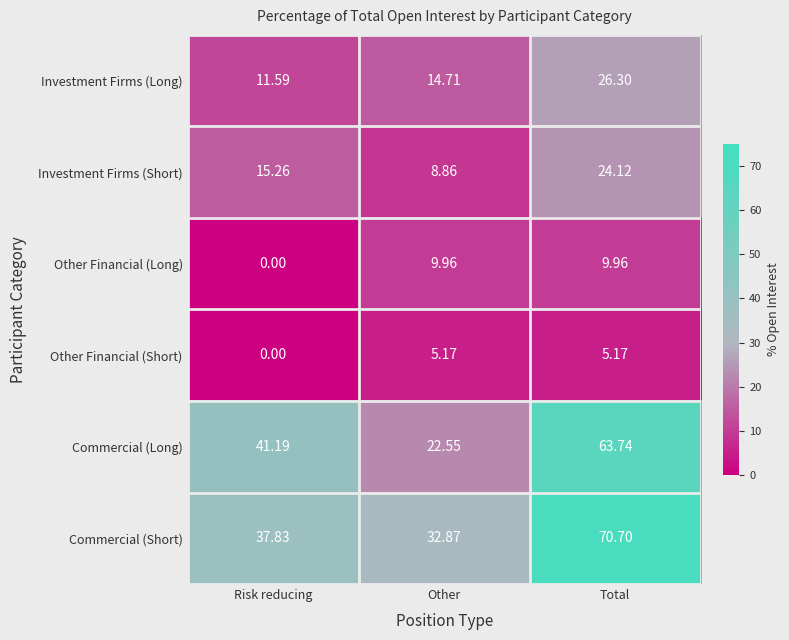

Rank the series by their maximum value, from lowest to highest.

Other Financial (Short), Other Financial (Long), Investment Firms (Short), Investment Firms (Long), Commercial (Long), Commercial (Short)